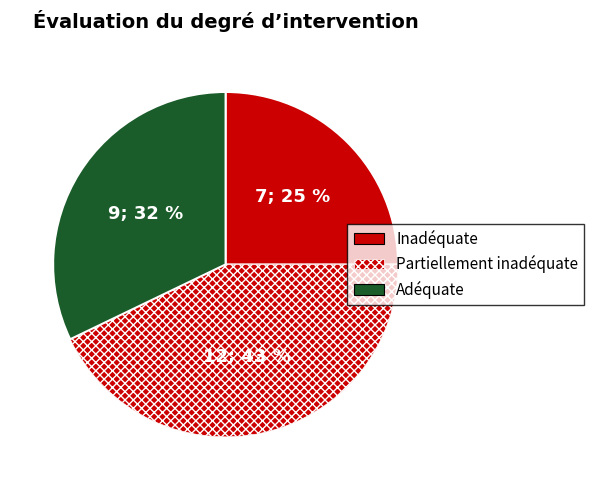

How many slices are in this pie chart?

3